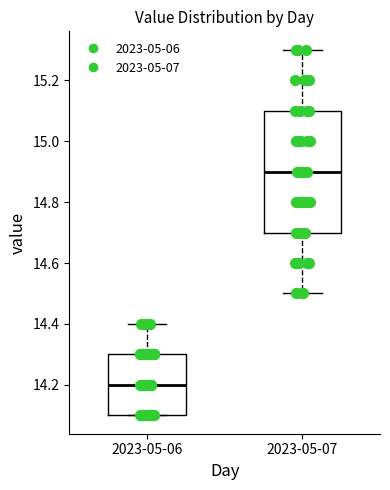

Which box's median line is the highest?

2023-05-07